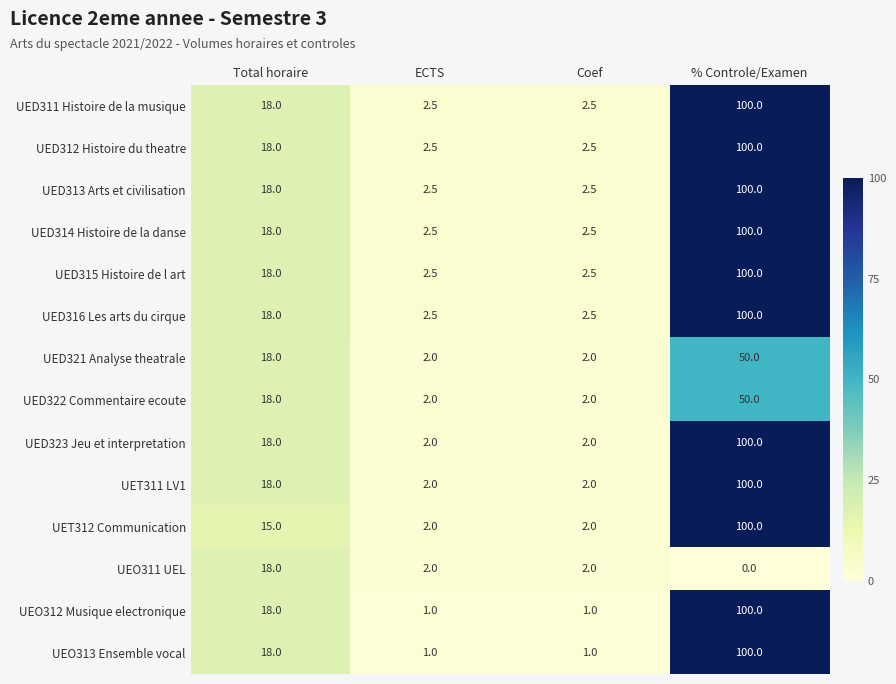

Is the value of UED314 Histoire de la danse at % Controle/Examen greater than the value of UET311 LV1 at Coef?

Yes